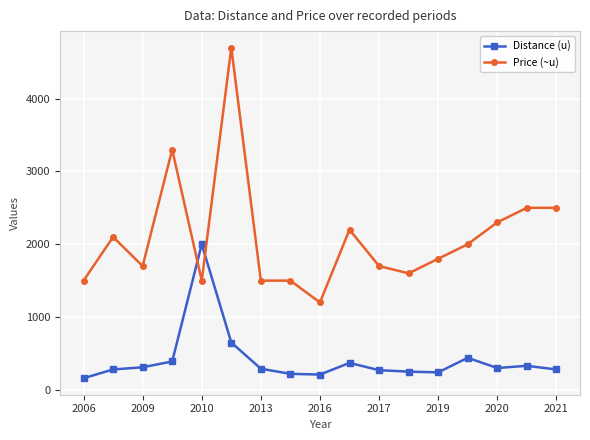

What is the average value of the Distance (u) series?

411